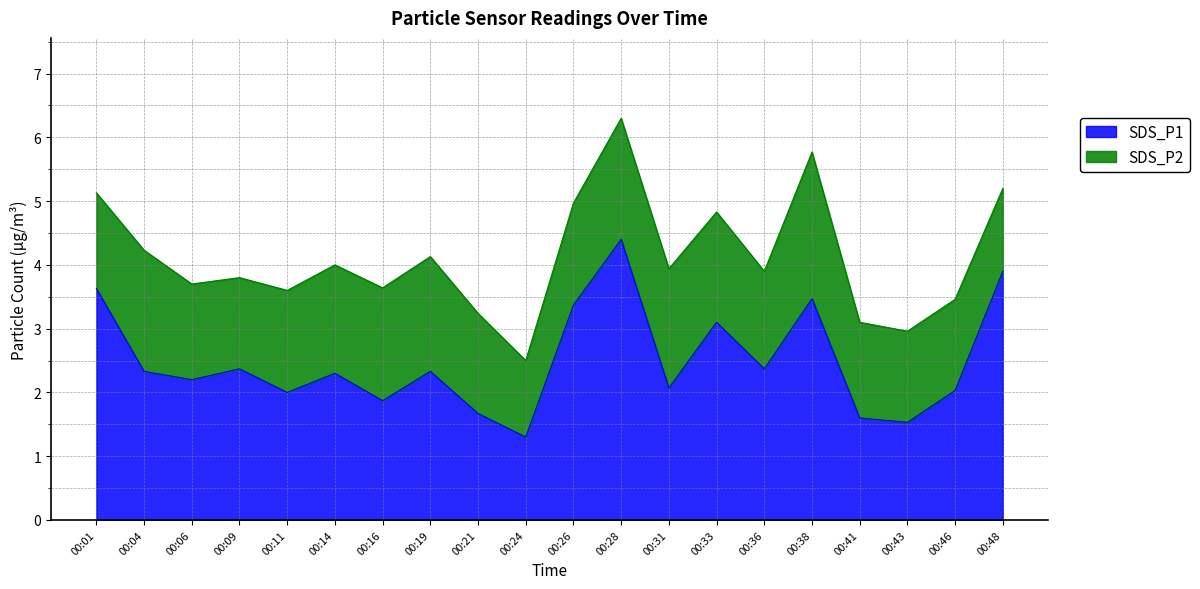

The SDS_P1 series shows 2.1 at 00:41. True or false?

False